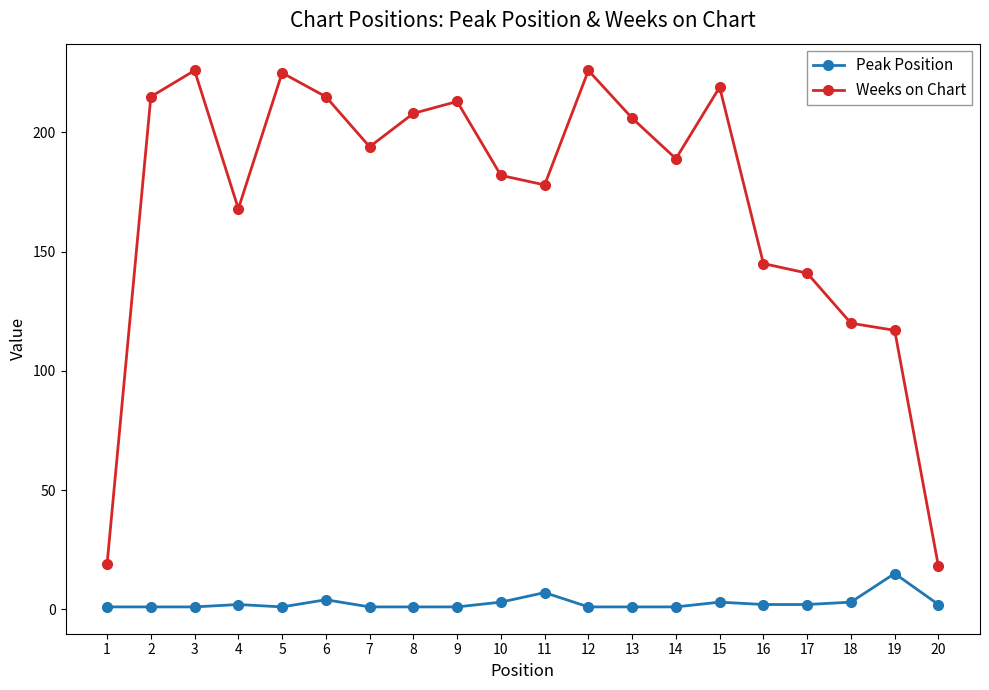

List the series in order of their peak value, lowest first.

Peak Position, Weeks on Chart